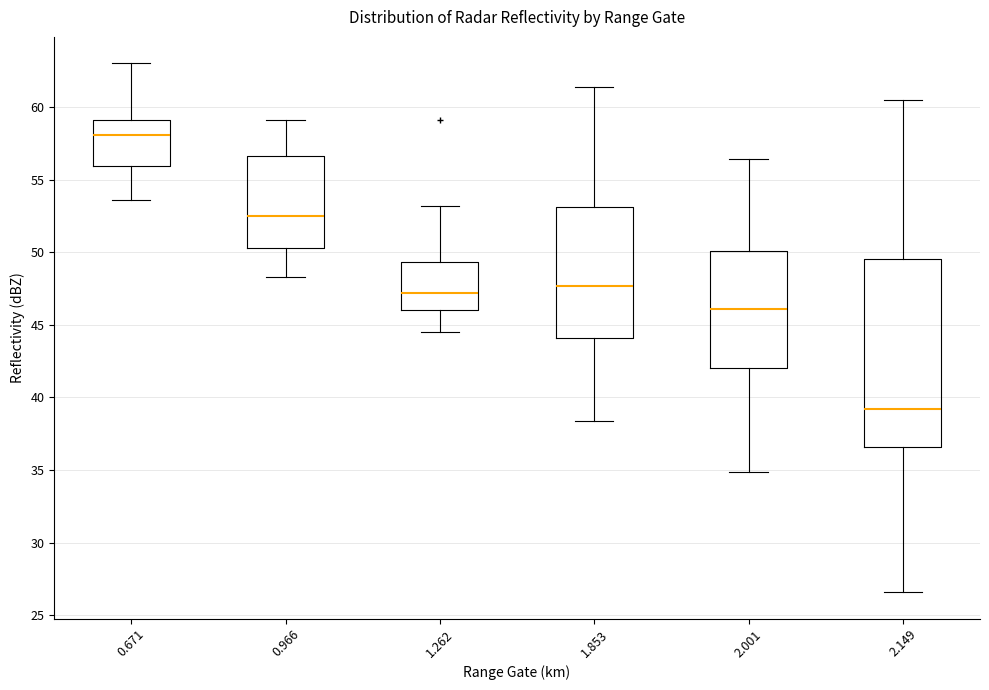

Reading left to right, read every box against the y-axis: the position of its median line, the range the box covers, and the ends of its whiskers. The values are not printed on the chart, so give them approximately, as read against the axis.

0.671: median 58.0, box 56.0 to 59.0, whiskers 53.5 to 63.0
0.966: median 52.5, box 50.5 to 56.5, whiskers 48.5 to 59.0
1.262: median 47.0, box 46.0 to 49.5, whiskers 44.5 to 53.0
1.853: median 47.5, box 44.0 to 53.0, whiskers 38.5 to 61.5
2.001: median 46.0, box 42.0 to 50.0, whiskers 35.0 to 56.5
2.149: median 39.0, box 36.5 to 49.5, whiskers 26.5 to 60.5